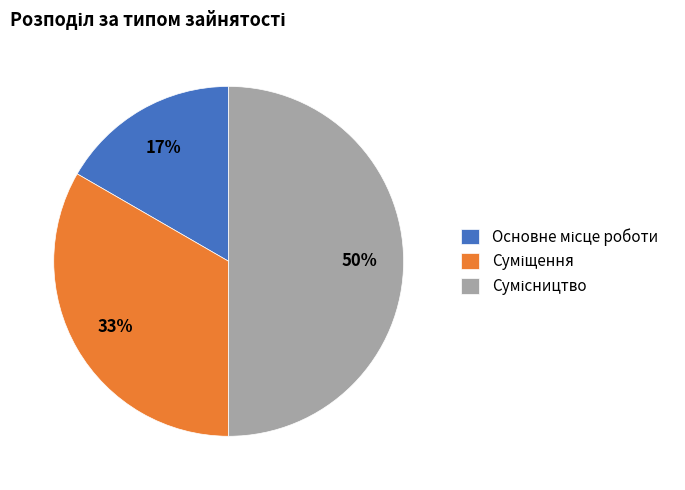

How many segments does this pie chart have?

3